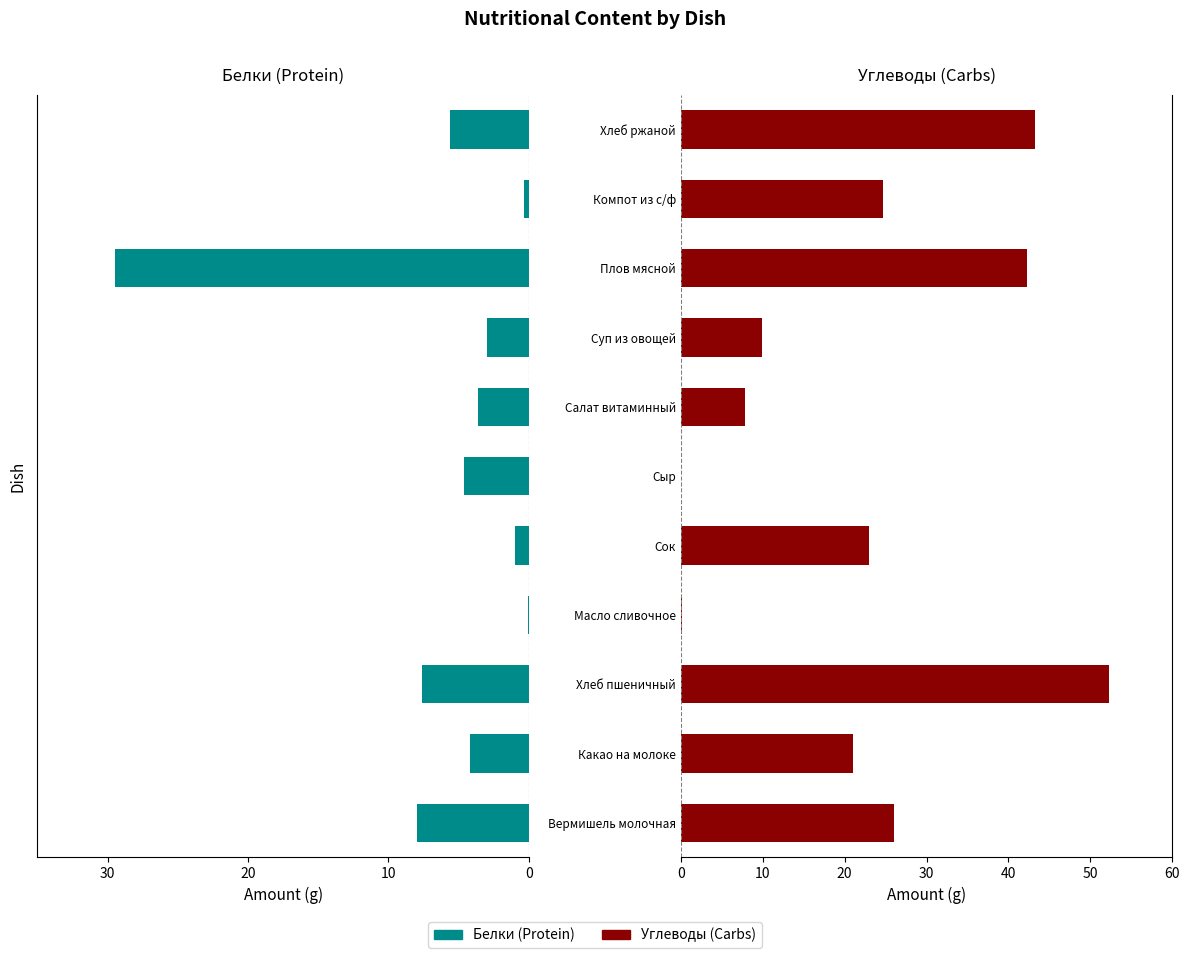

What are all the series names shown in the legend?

Белки, Углеводы